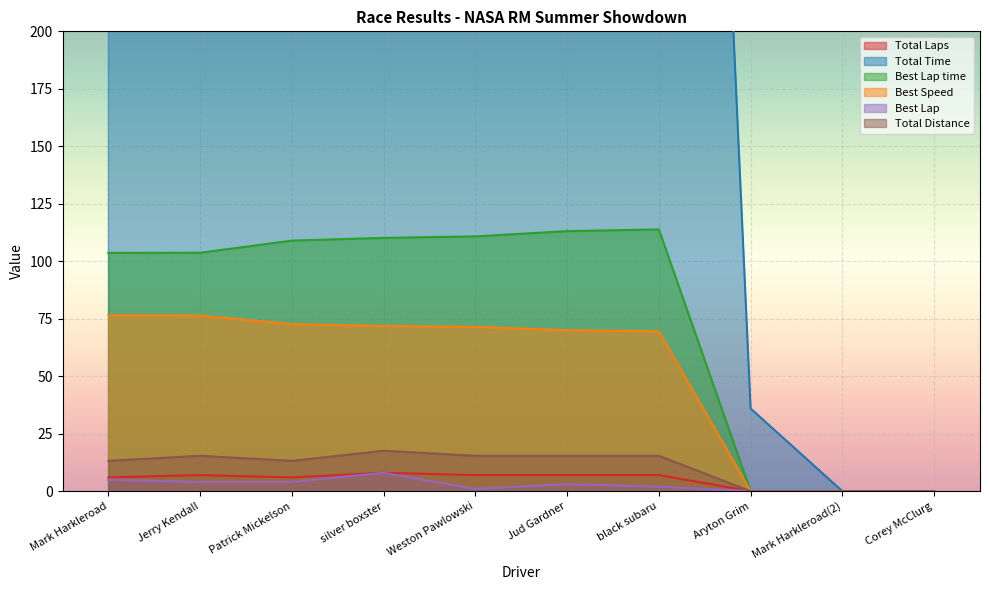

How many lines are shown in the chart?

6